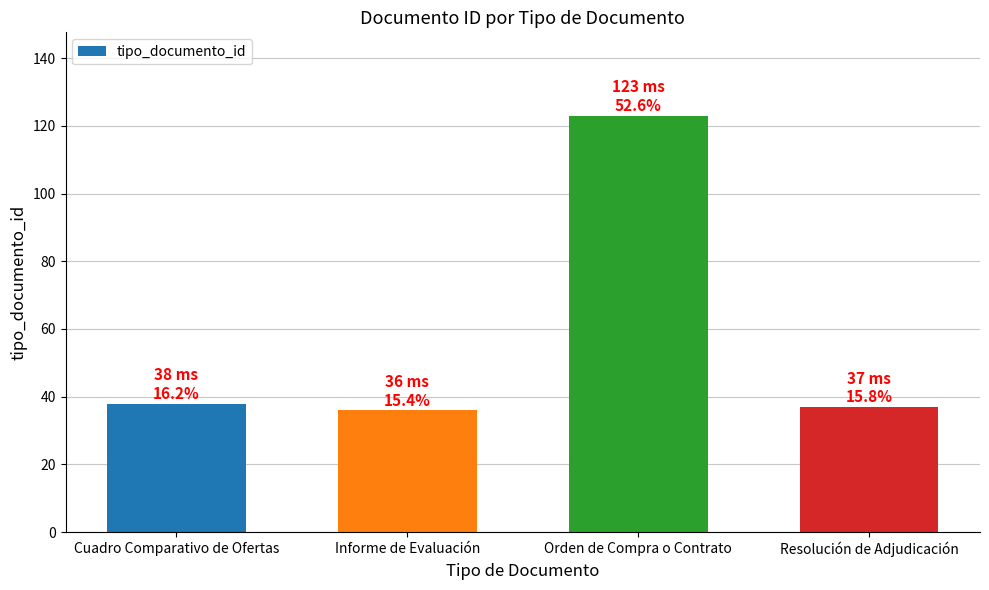

Are the bars grouped side by side (vs. stacked)?

No